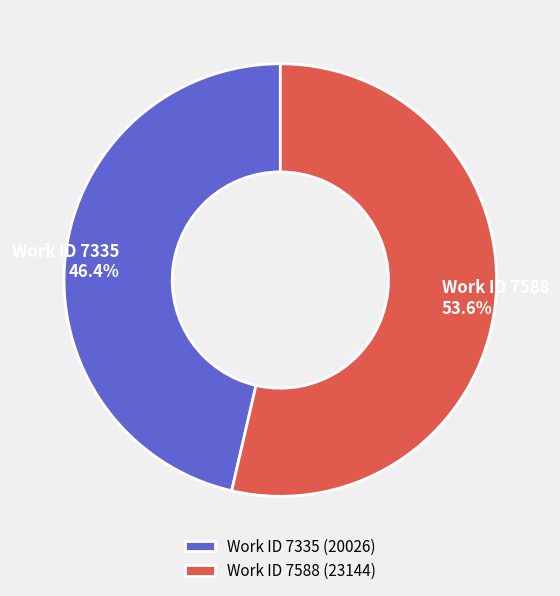

Count the number of slices in the pie.

2